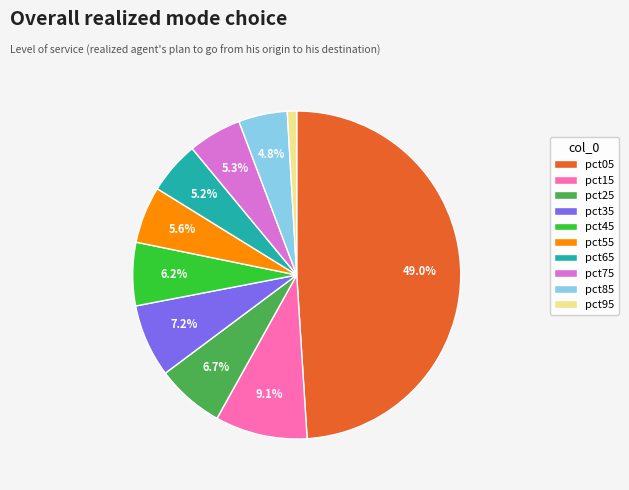

What is the smallest slice in the pie chart?

pct95